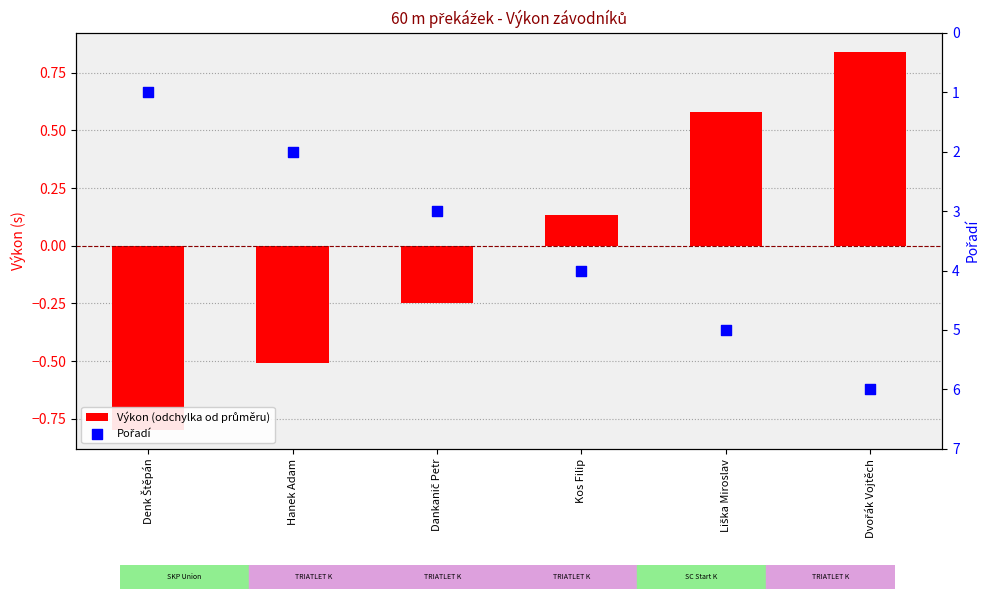

What is the total value across all series at Kos Filip?

4.1